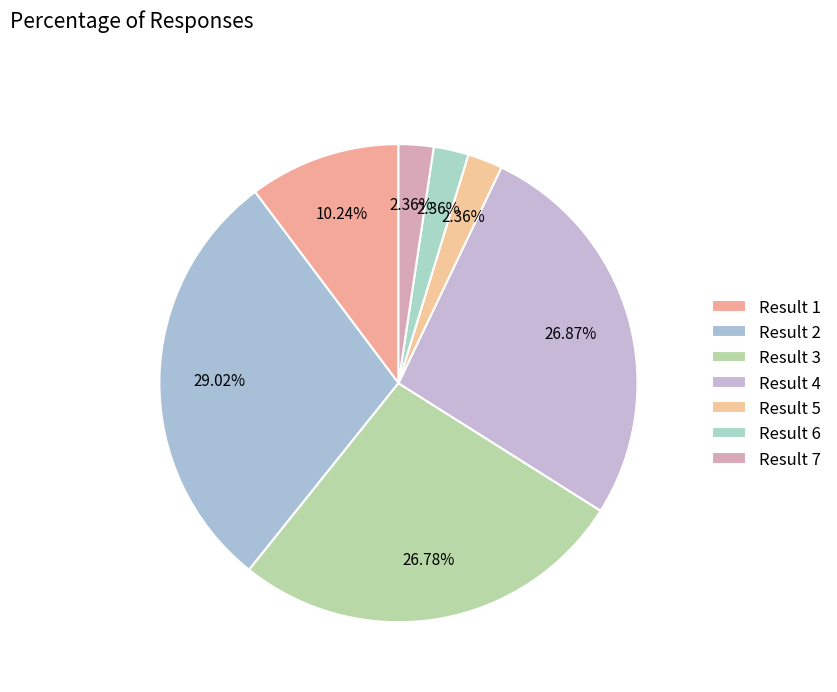

Count the number of slices in the pie.

7